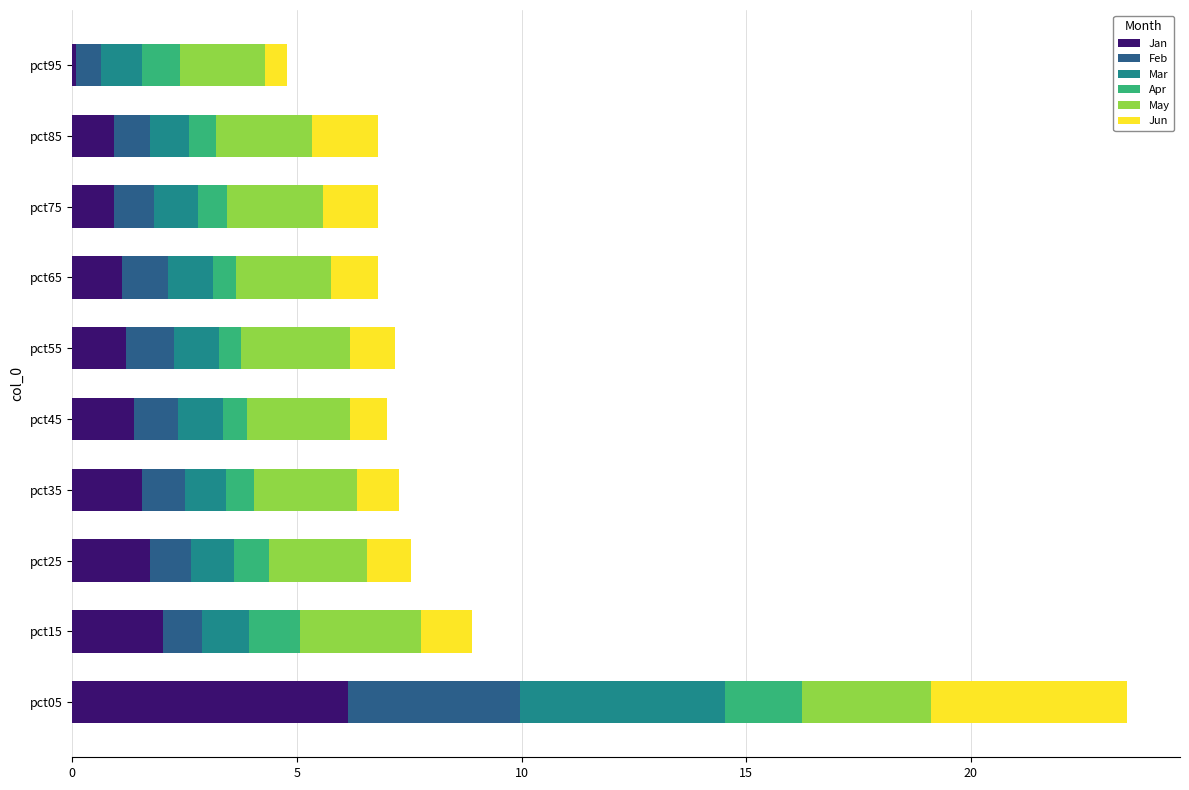

Is it true that Jan equals 6.1 at pct05?

True